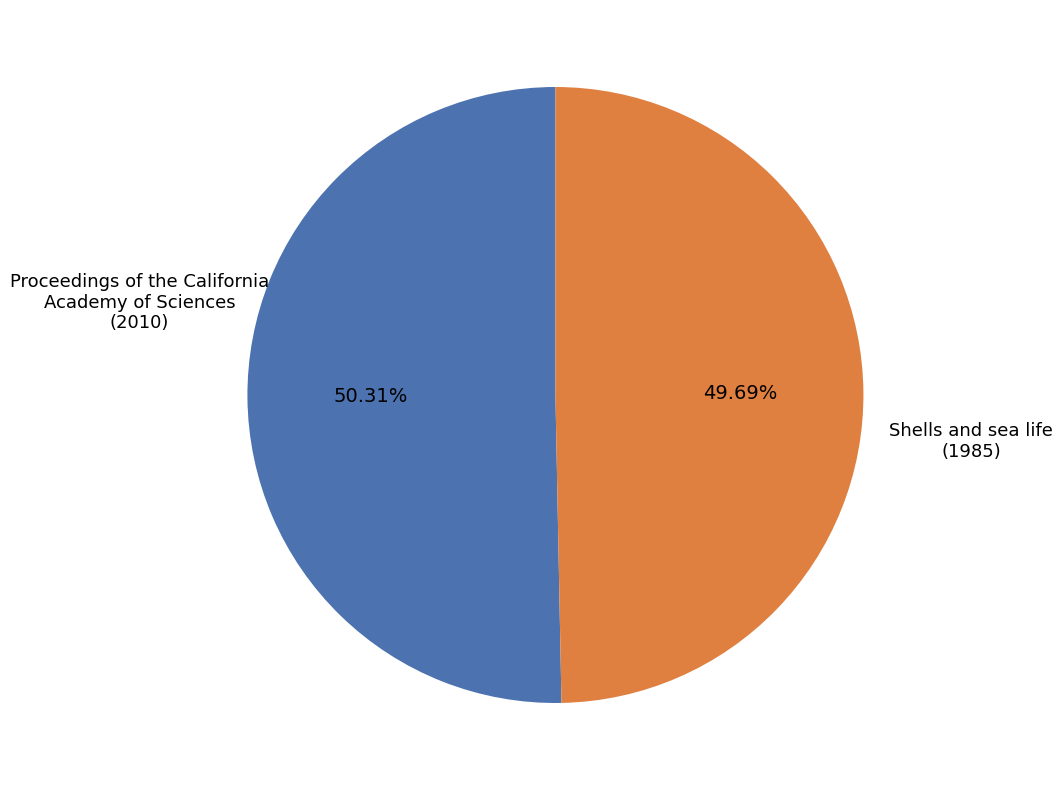

Does any single category account for the majority?

Yes